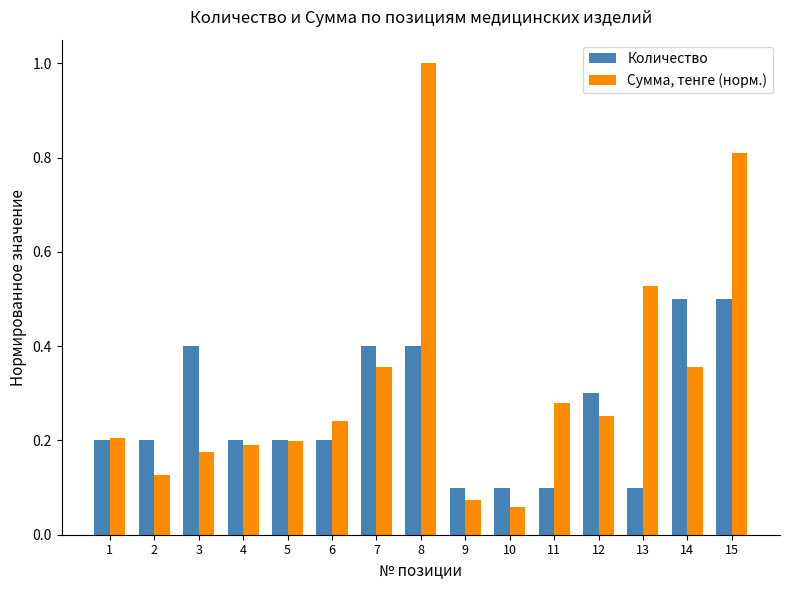

Which series has the largest total across all categories?

Сумма, тенге (норм.)